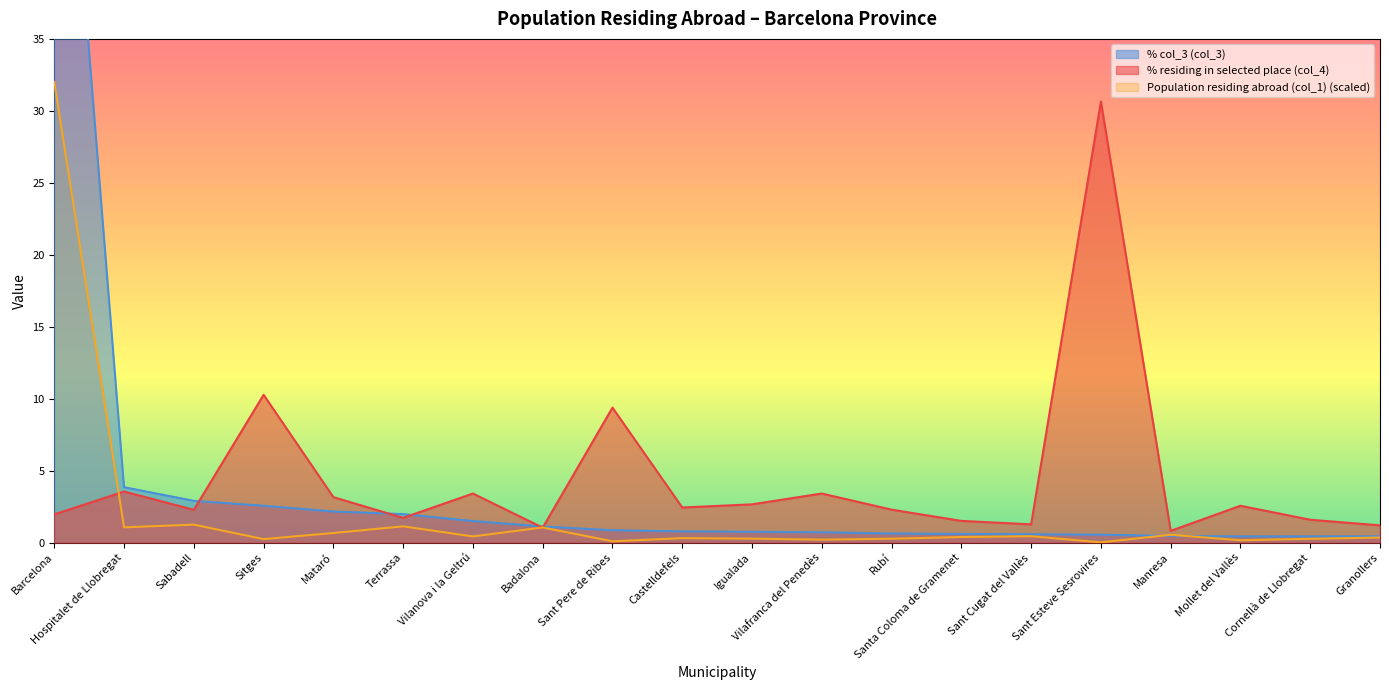

After their last crossing, which series has the higher values: % col_3 (col_3) or % residing in selected place (col_4)?

% residing in selected place (col_4)